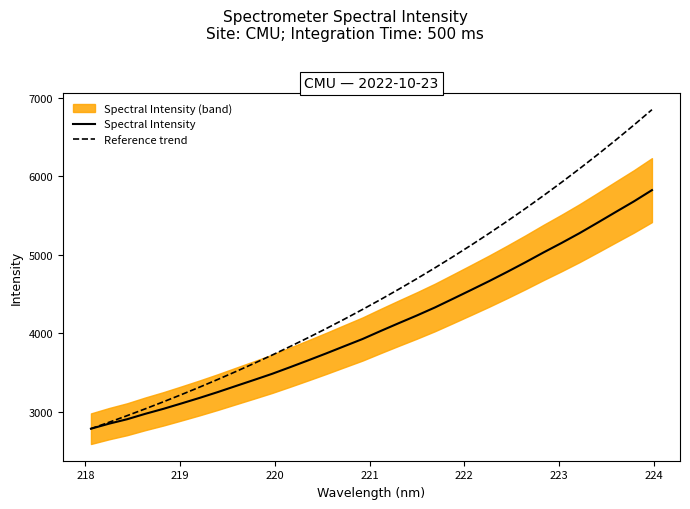

Rank the series by their average value, from highest to lowest.

Reference trend, Spectral Intensity